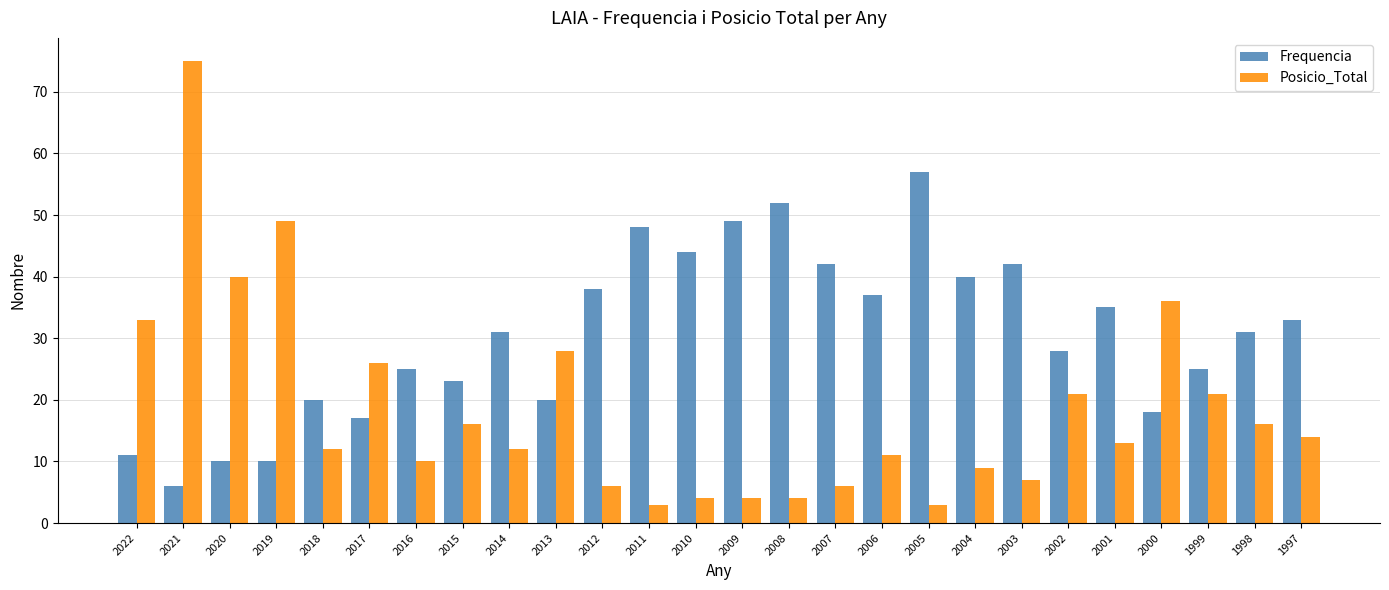

At which category is the sum across all series the highest?

2021